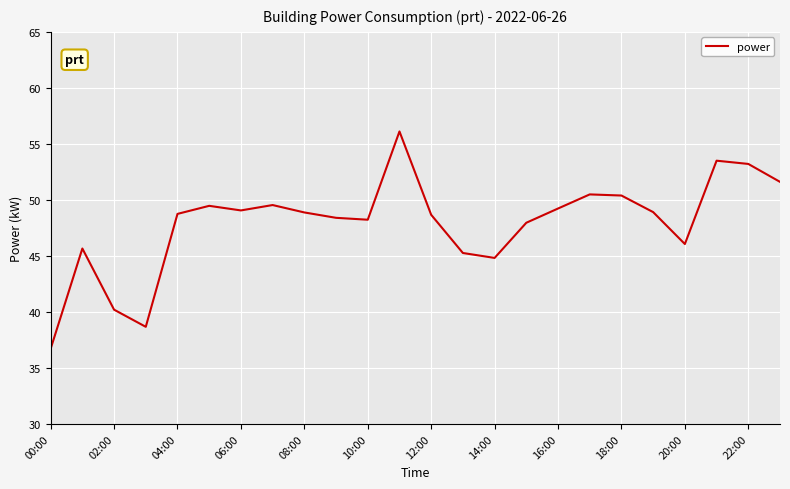

What is the difference between the maximum and minimum values?

19.4